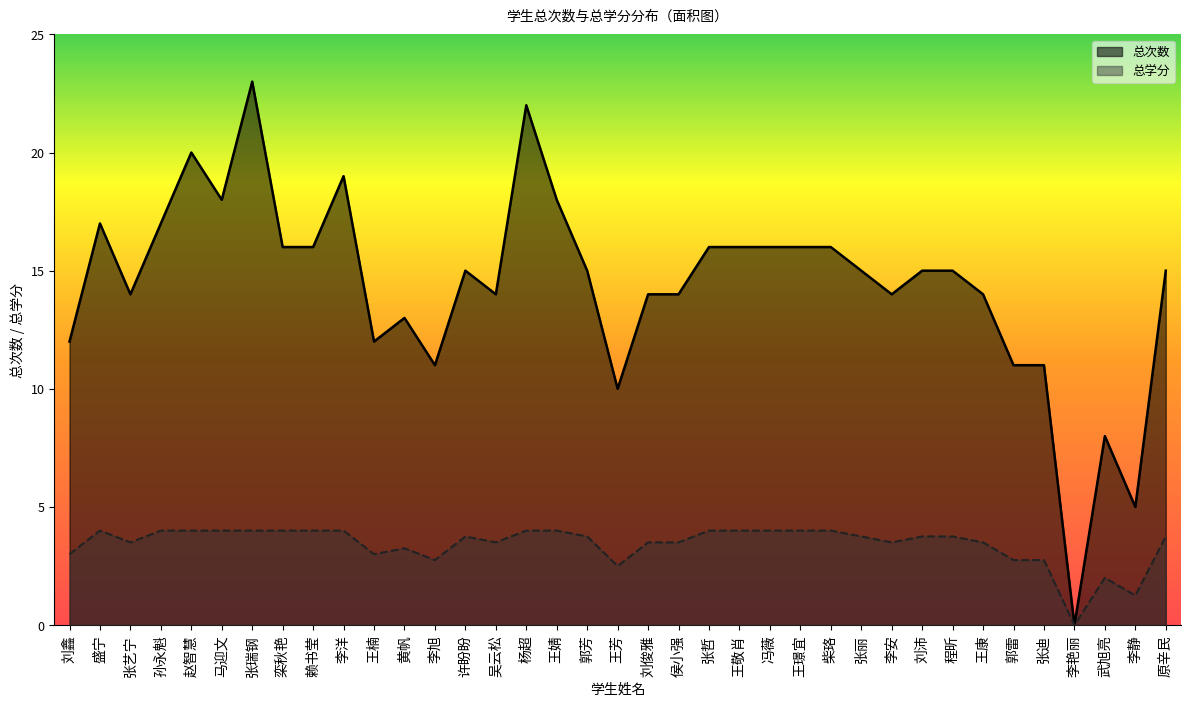

At which category is the sum across all series the highest?

张瑞钢